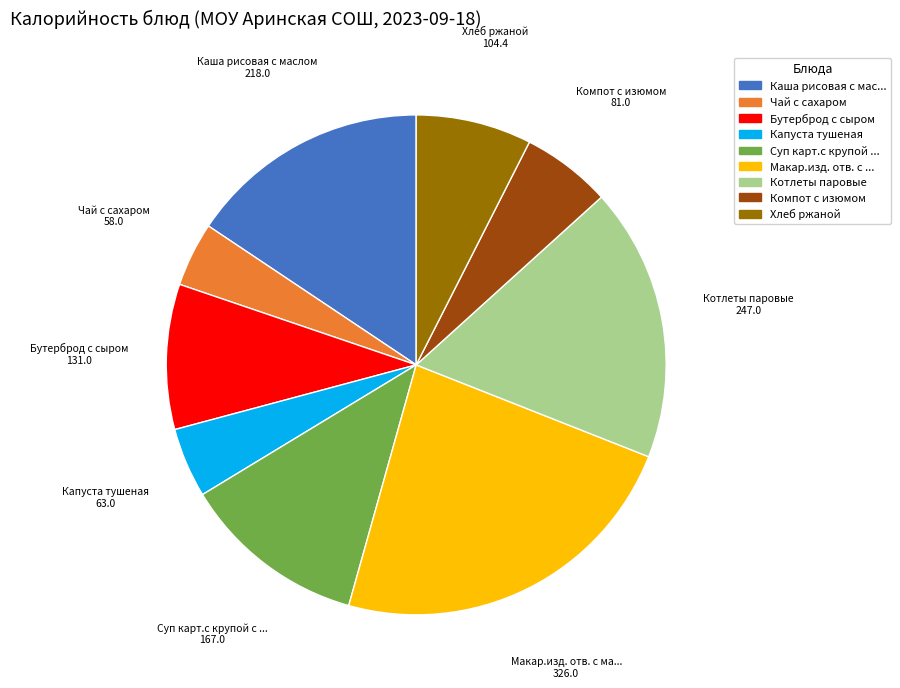

Do Чай с сахаром and Капуста тушеная together represent more than half of the pie?

No